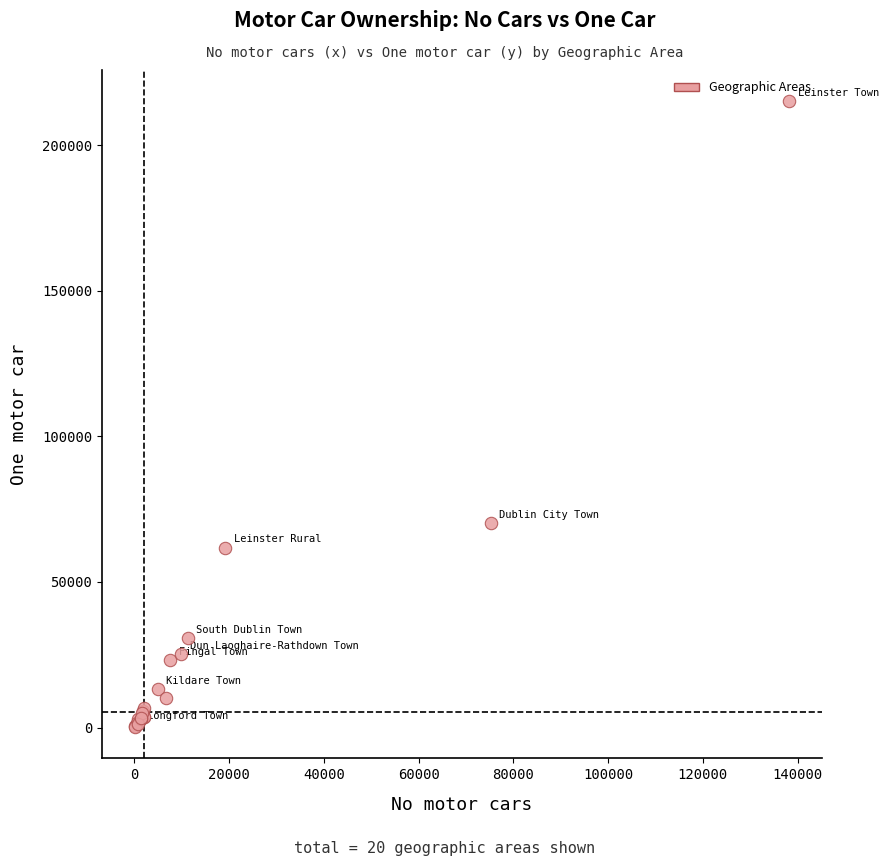

What Y value in the scatter plot is closest to 107614?

70172